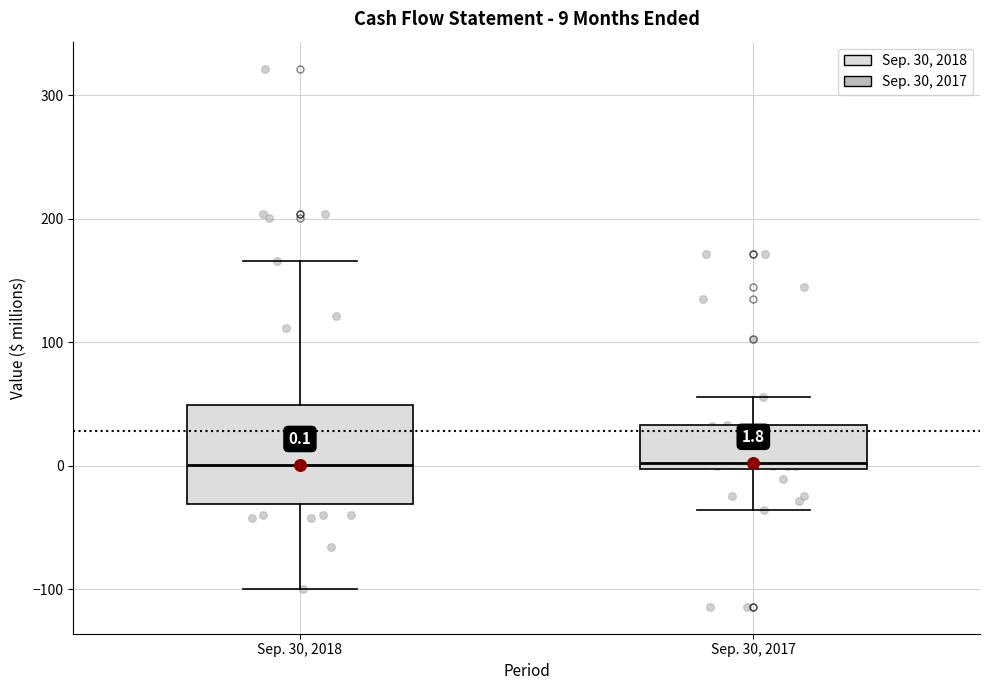

Which box is the tallest, from its lower edge to its upper edge?

Sep. 30, 2018